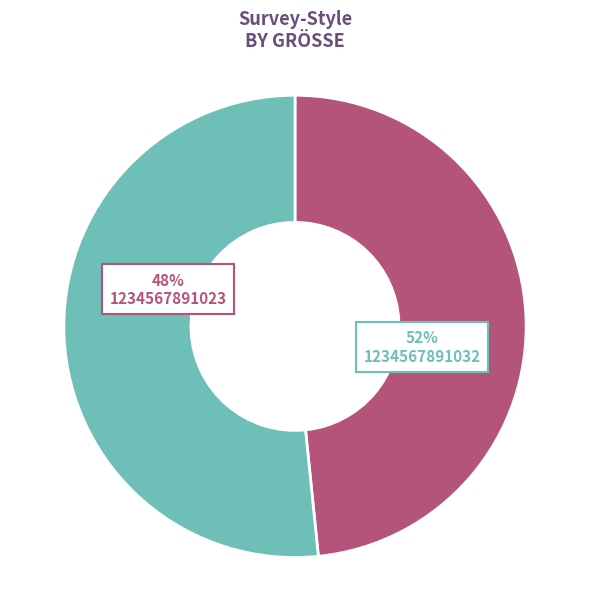

Is 1234567891023 the majority of the pie?

No